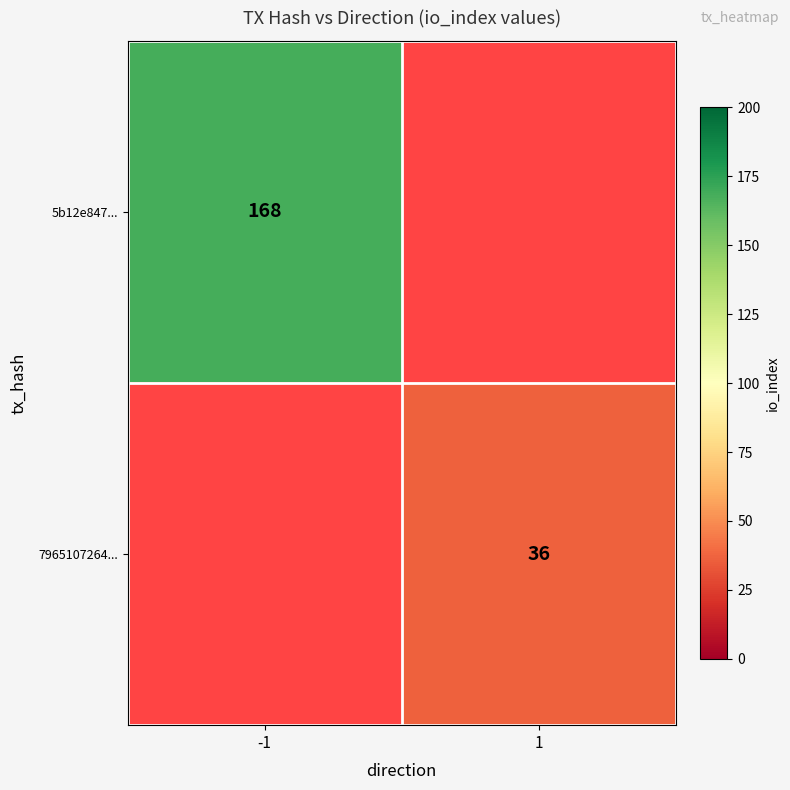

Is it true that 5b12e847... equals 168 at -1?

True